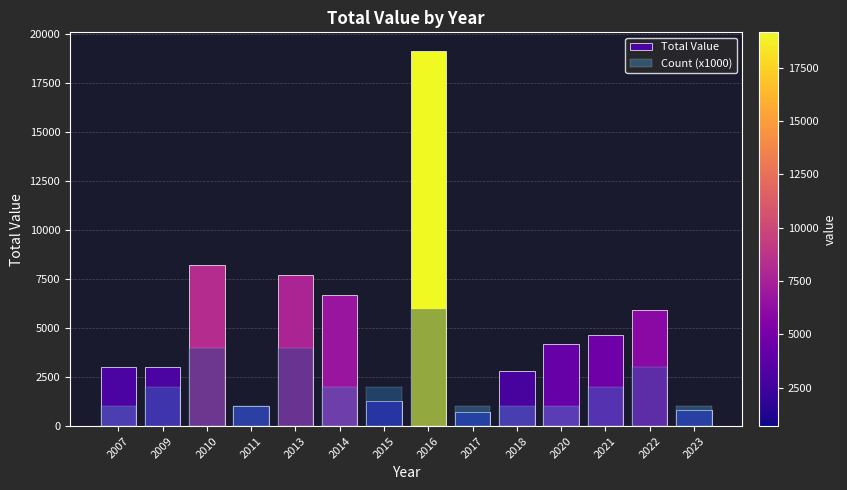

How many bars are there in total?

28